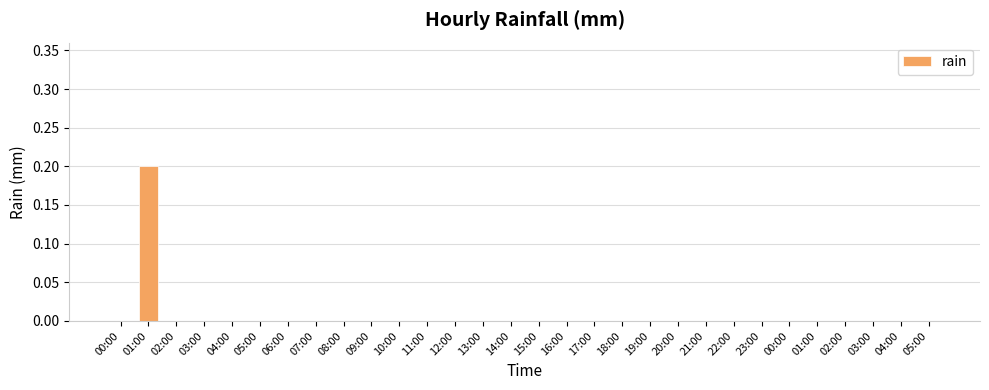

At which category does the chart reach its peak across all series?

01:00